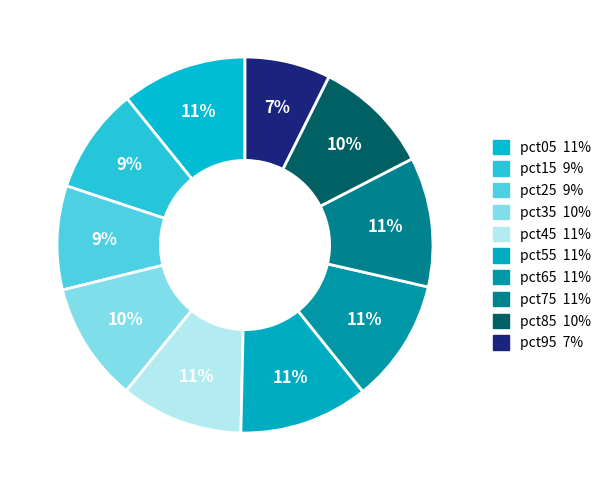

How many slices are in this pie chart?

10